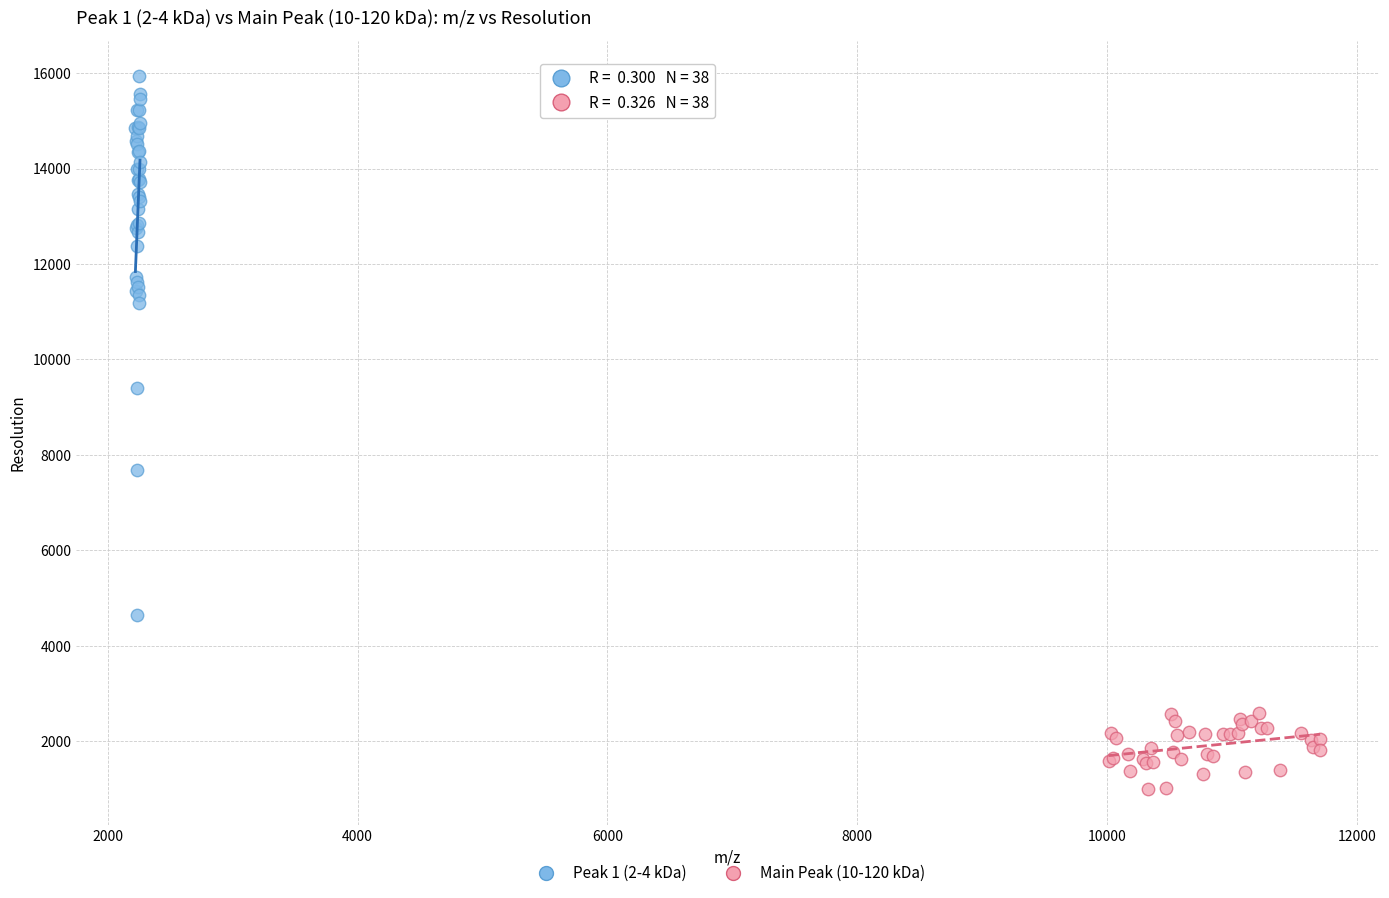

Which series has the largest Y range (max minus min)?

Peak 1 (2-4 kDa)